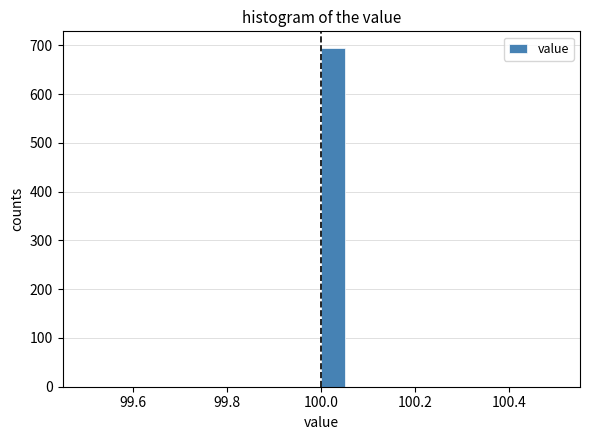

Read against the x-axis, roughly where is the centre of the tallest bar?

100.02